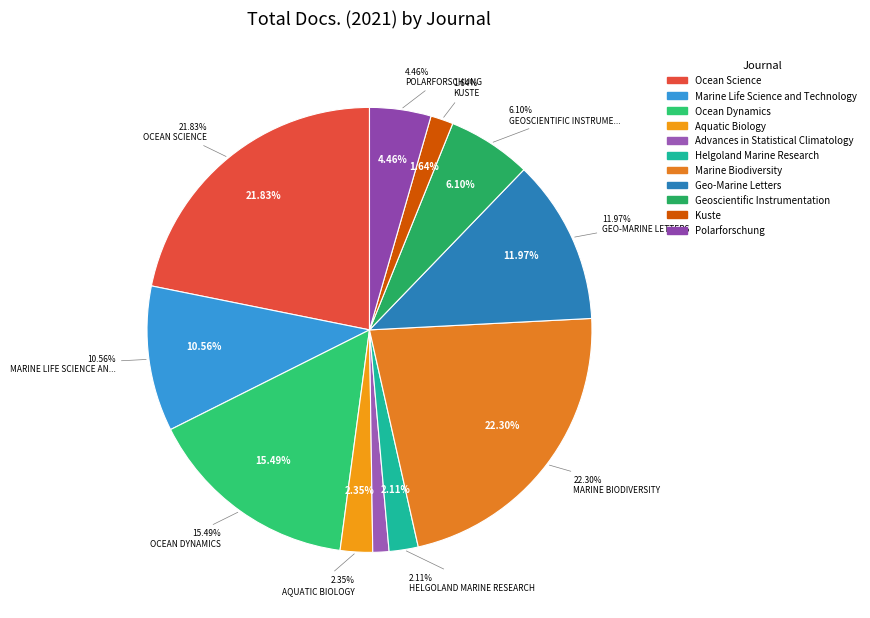

How many segments does this pie chart have?

11